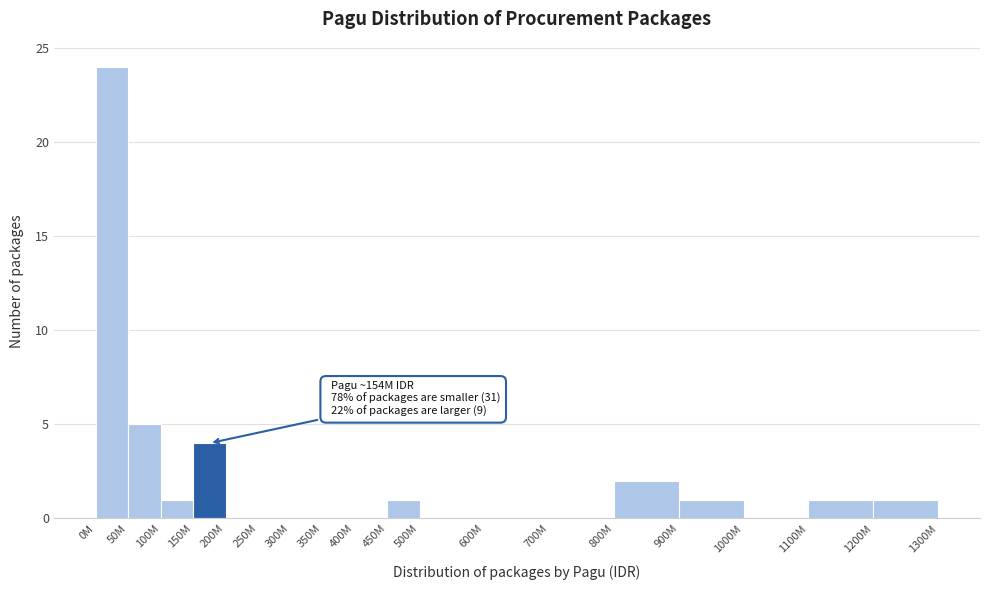

Reading right to left, list all the values displayed in this chart.

1200M=1	1100M=1	1000M=0	900M=1	800M=2	700M=0	600M=0	500M=0	450M=1	400M=0	350M=0	300M=0	250M=0	200M=0	150M=4	100M=1	50M=5	0M=24